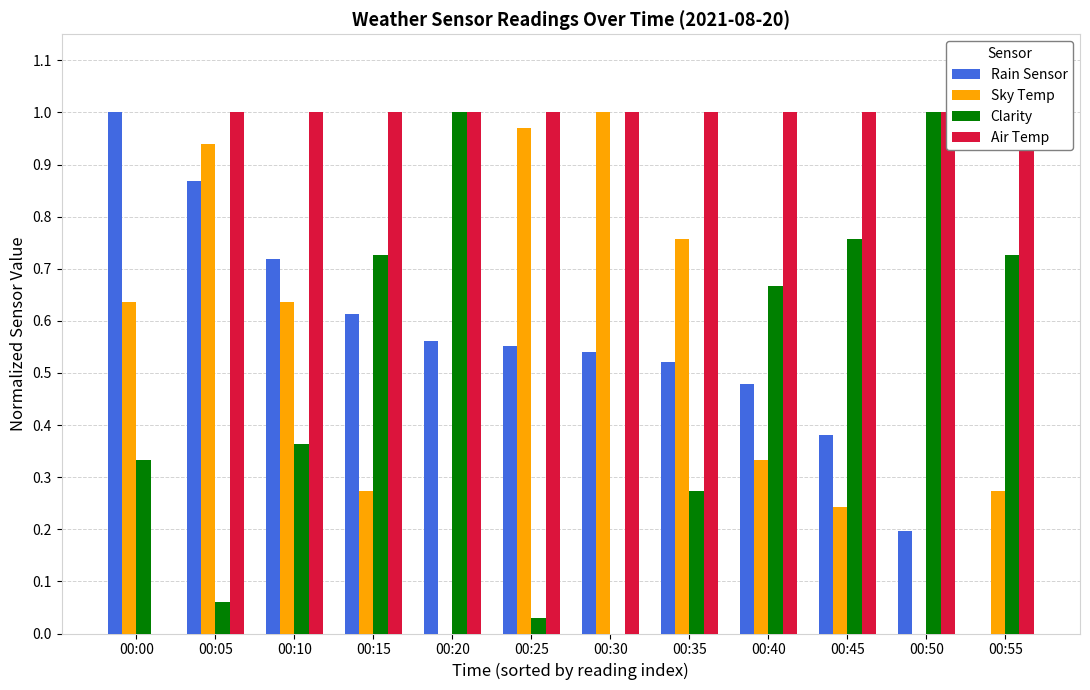

Rank the categories by Air Temp value from highest to lowest.

00:05, 00:10, 00:15, 00:20, 00:25, 00:30, 00:35, 00:40, 00:45, 00:50, 00:55, 00:00